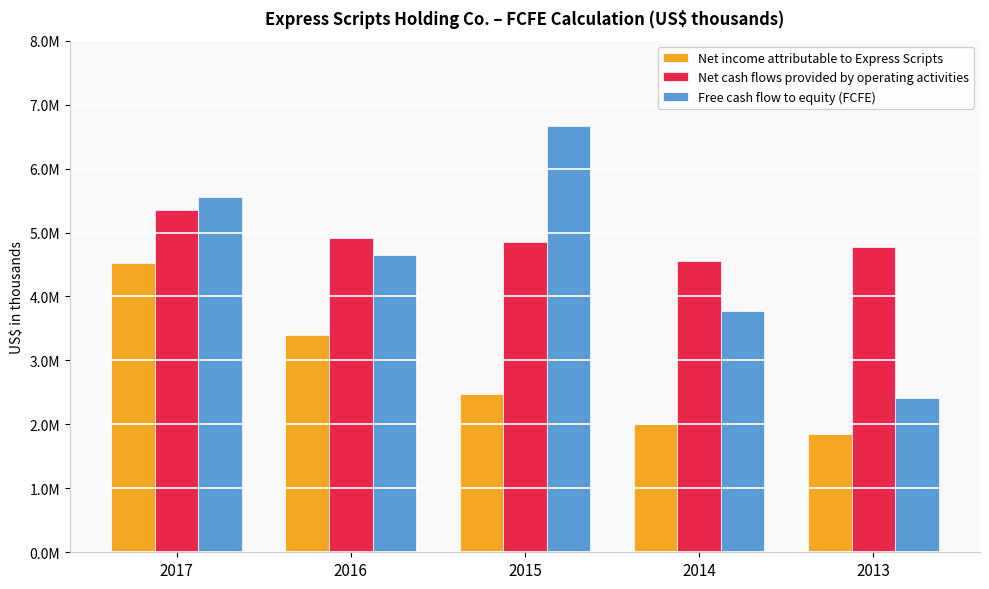

Does the chart contain any negative values?

No